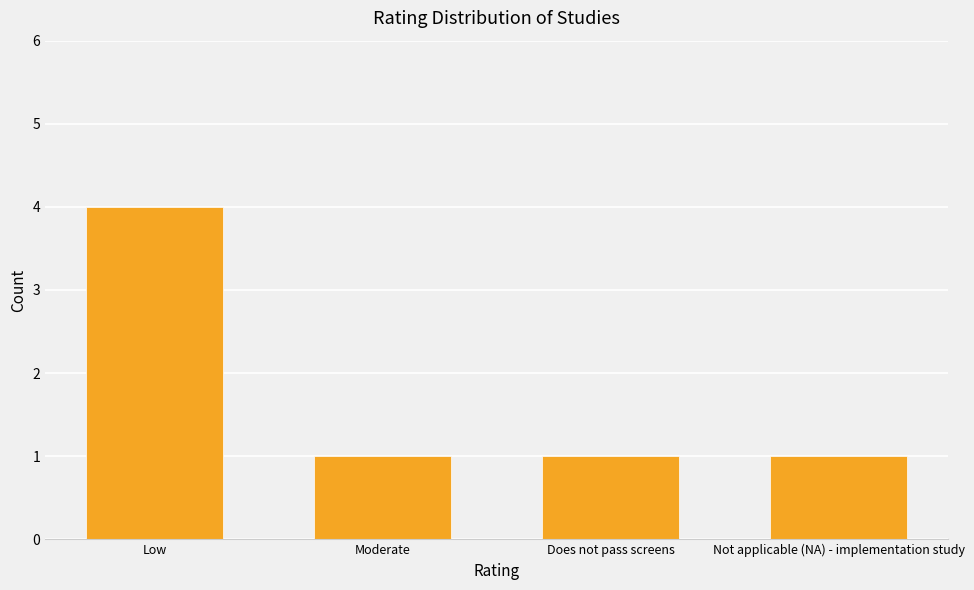

Are the bars grouped side by side (vs. stacked)?

No